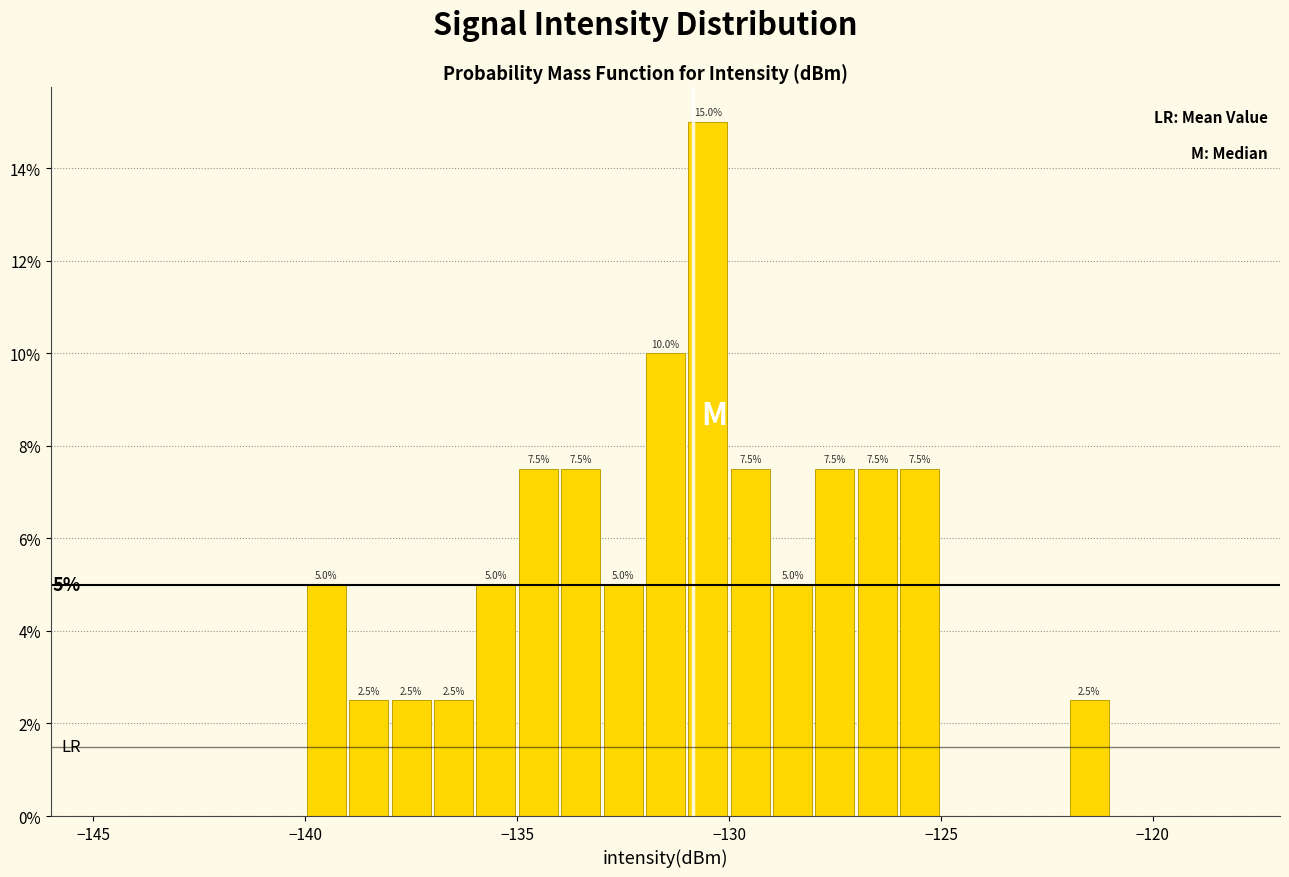

Around what value on the x-axis is the tallest bar? Give the approximate position of its centre, as read against the axis.

-130.5